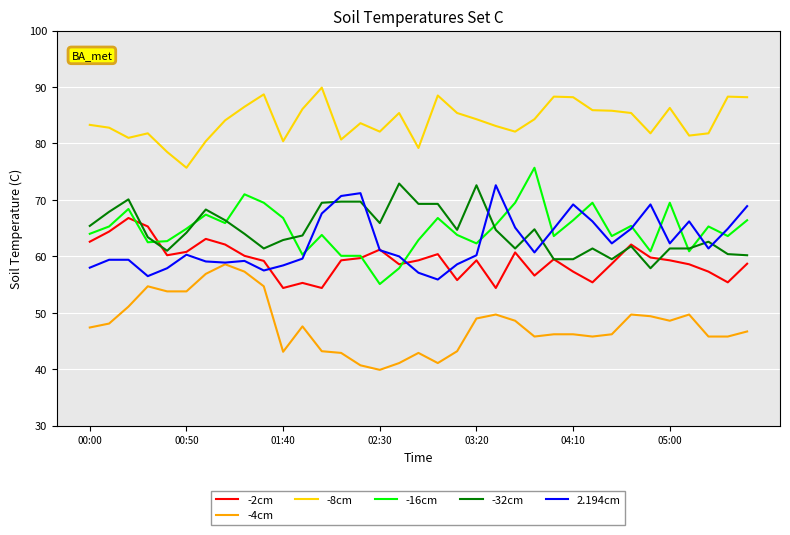

True or false: -4cm and -32cm intersect in this chart.

False